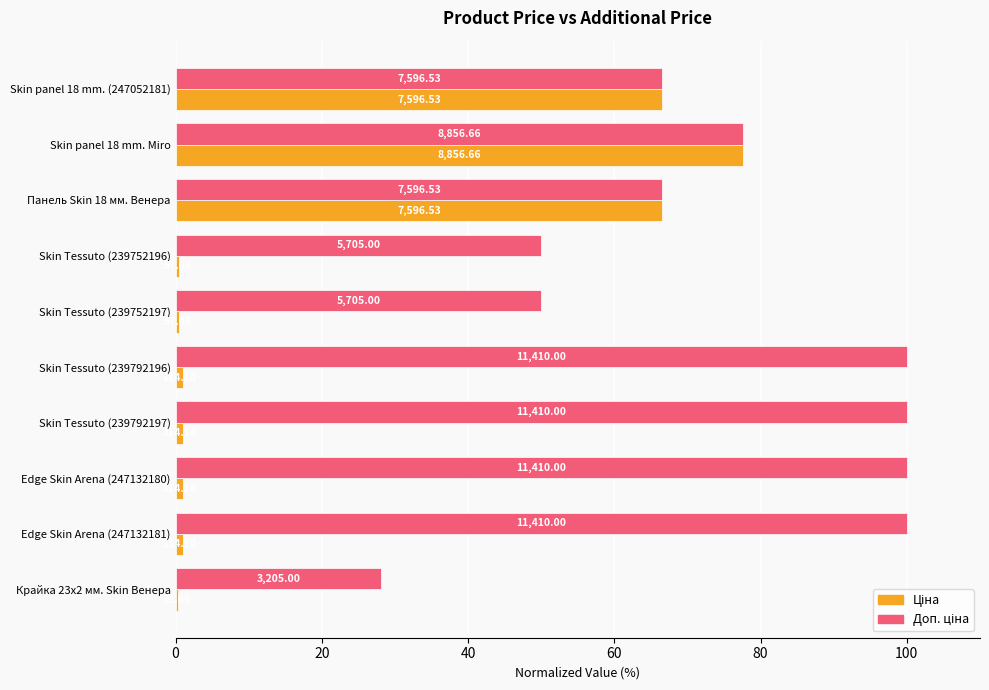

Count the Доп. ціна values in the range 50 to 100.

9